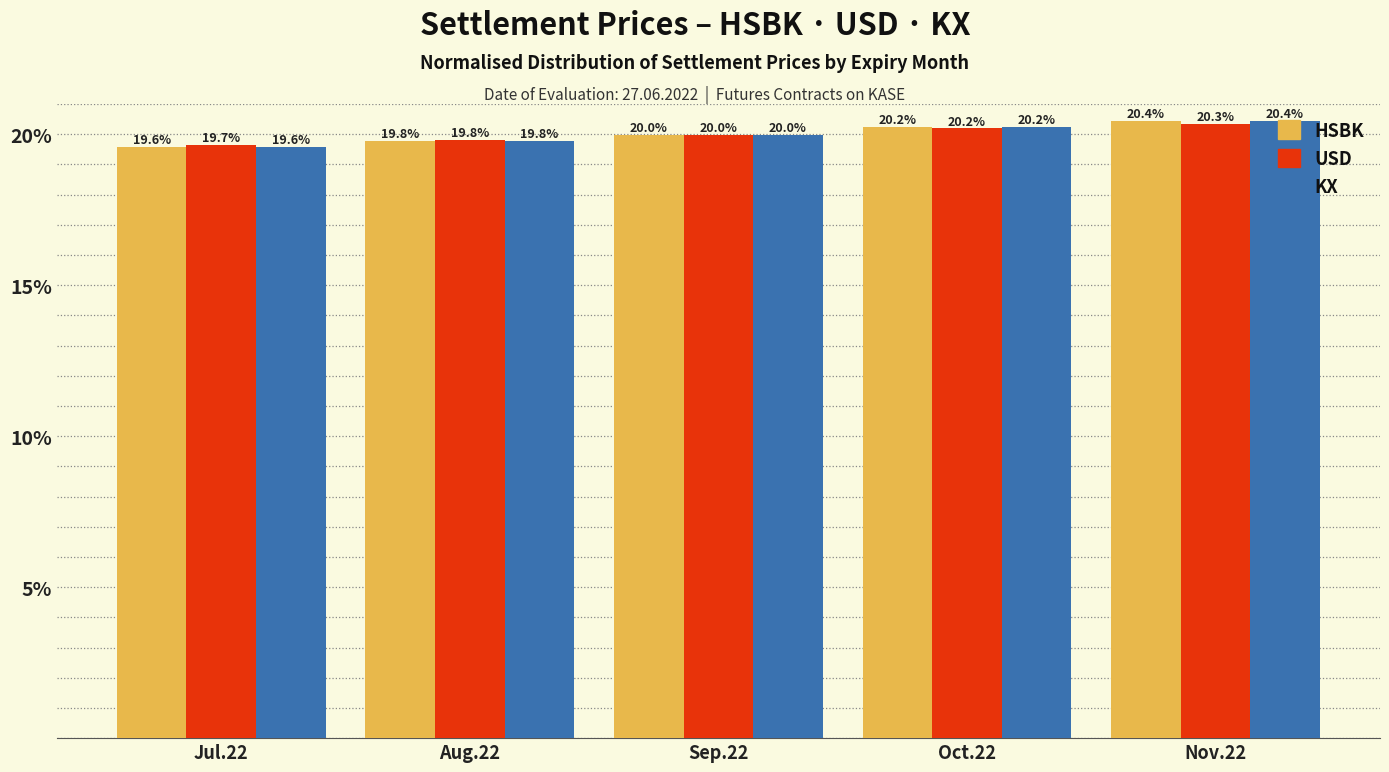

Are the bars horizontal?

No